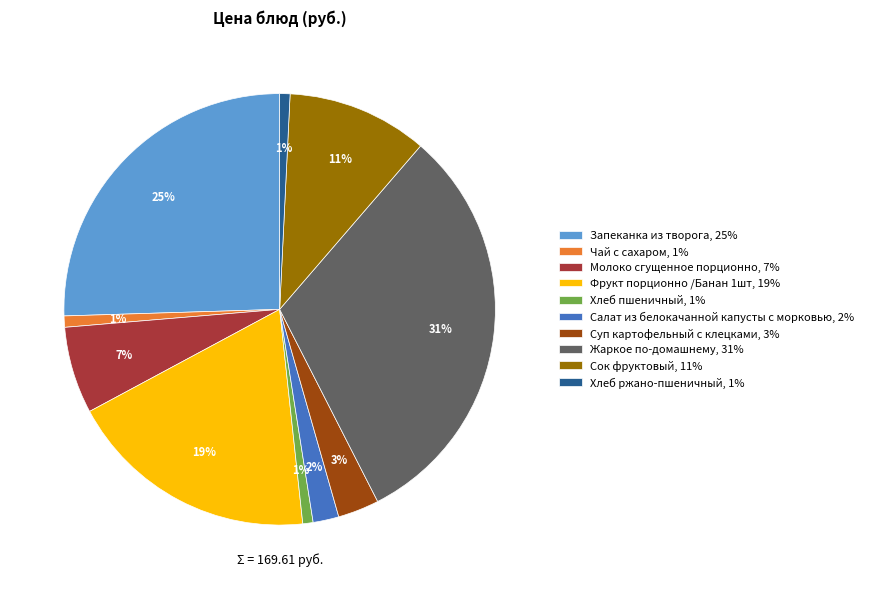

Do Жаркое по-домашнему, 31% and Хлеб пшеничный, 1% together represent more than half of the pie?

No